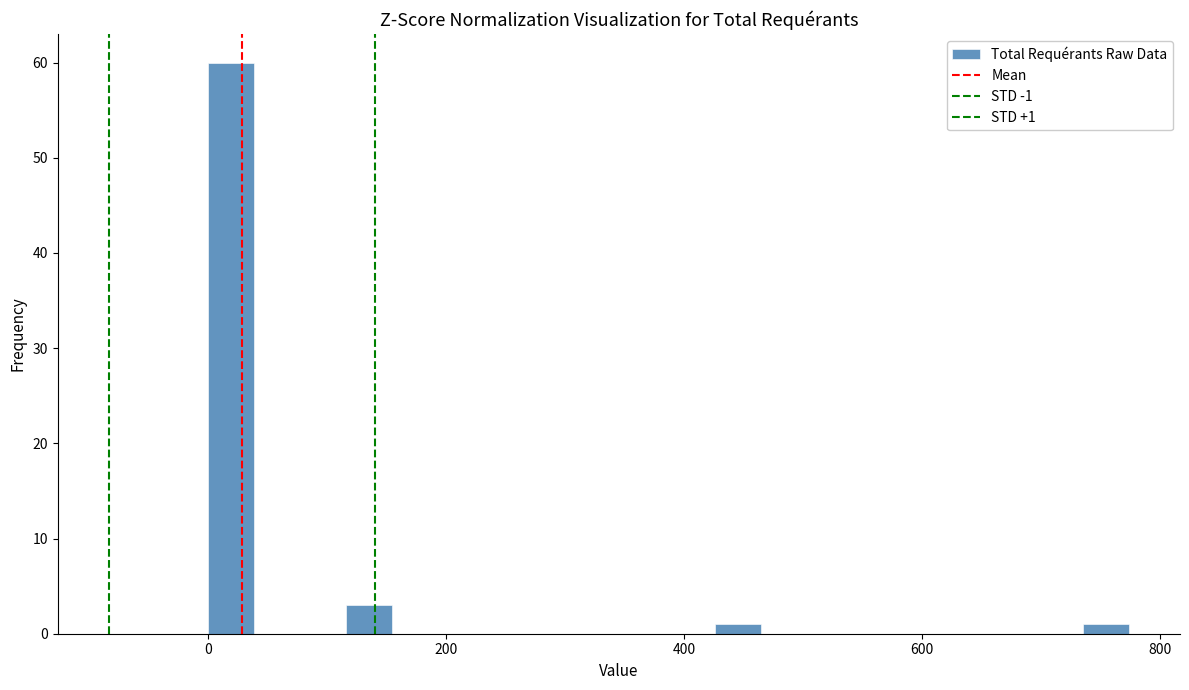

Read against the x-axis, roughly where is the centre of the tallest bar?

20